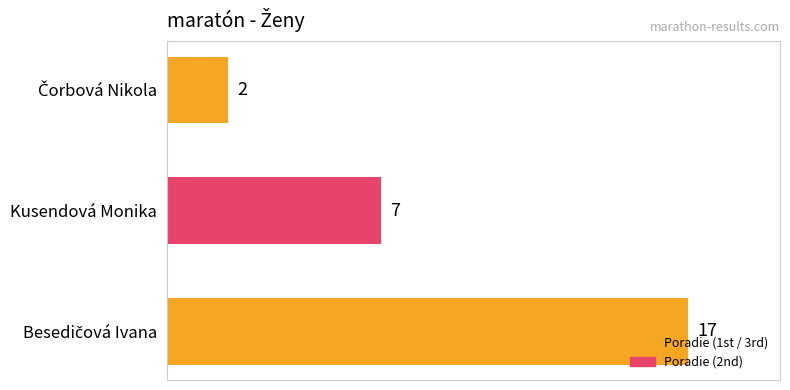

What is the maximum value shown in the chart?

17